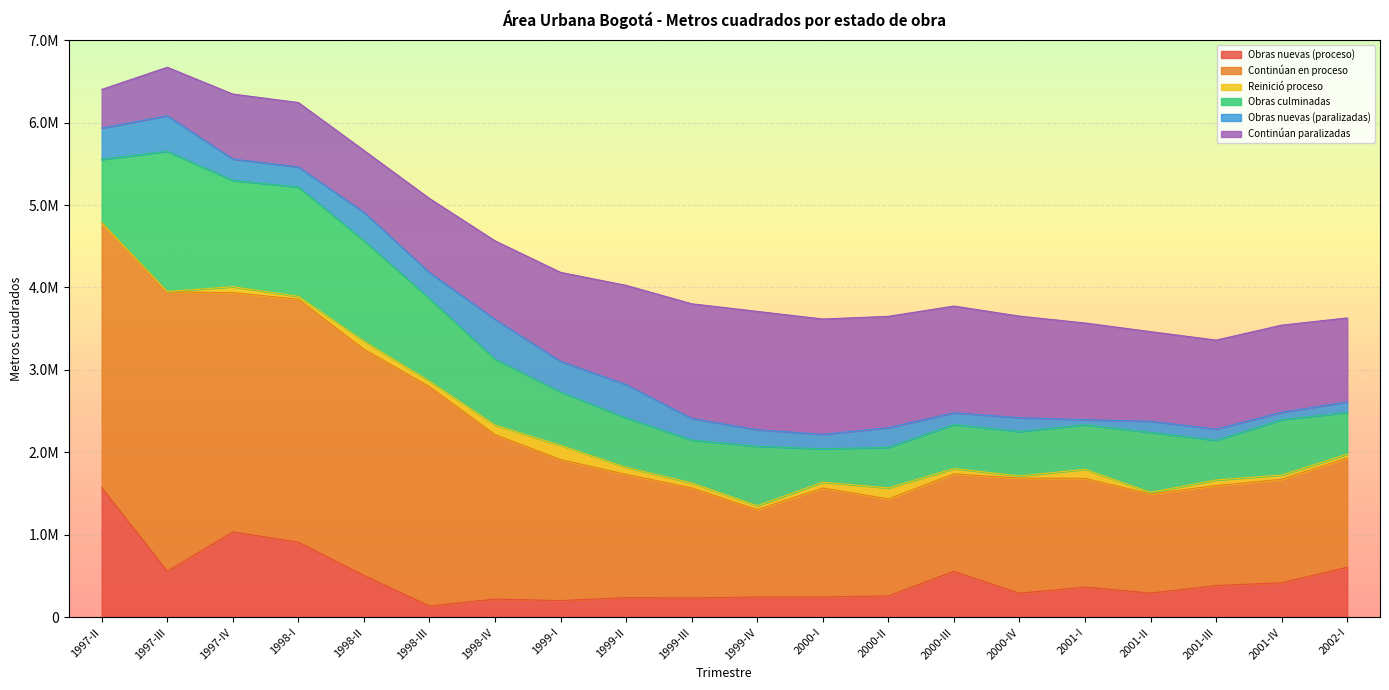

How many times do Obras culminadas and Obras nuevas (proceso) cross each other?

4